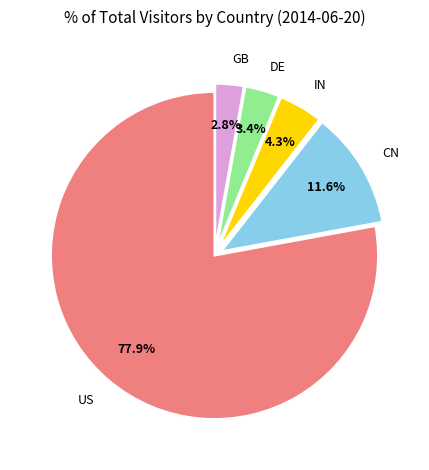

How many segments does this pie chart have?

5